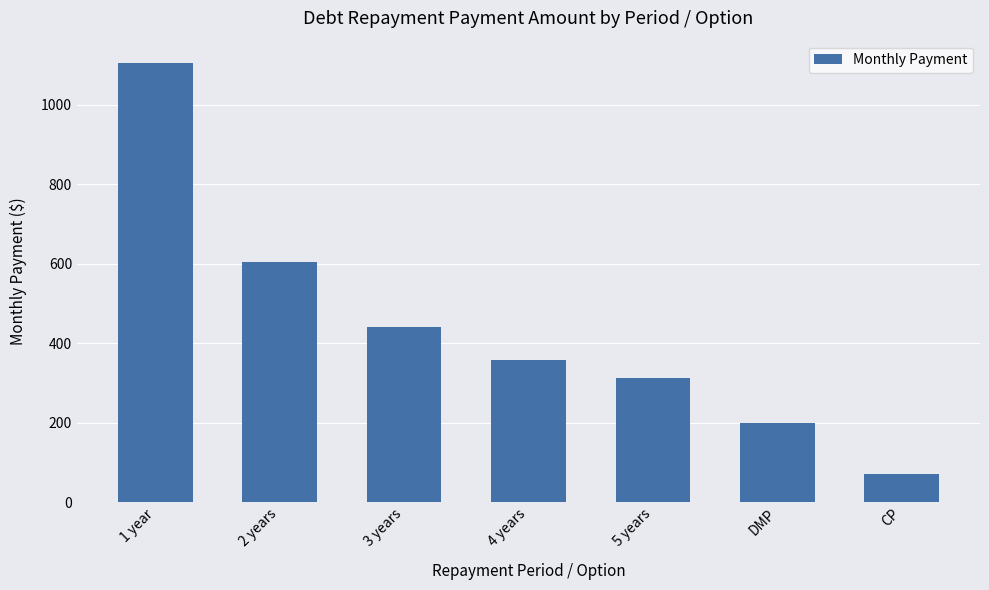

How many data points are less than 358?

3